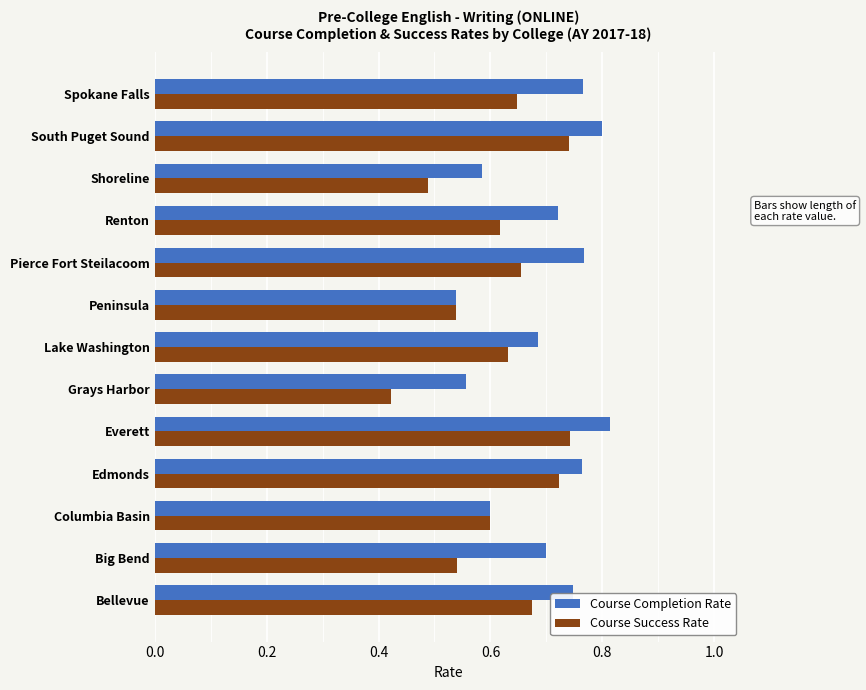

Where is Course Success Rate nearest to the value 0?

Grays Harbor